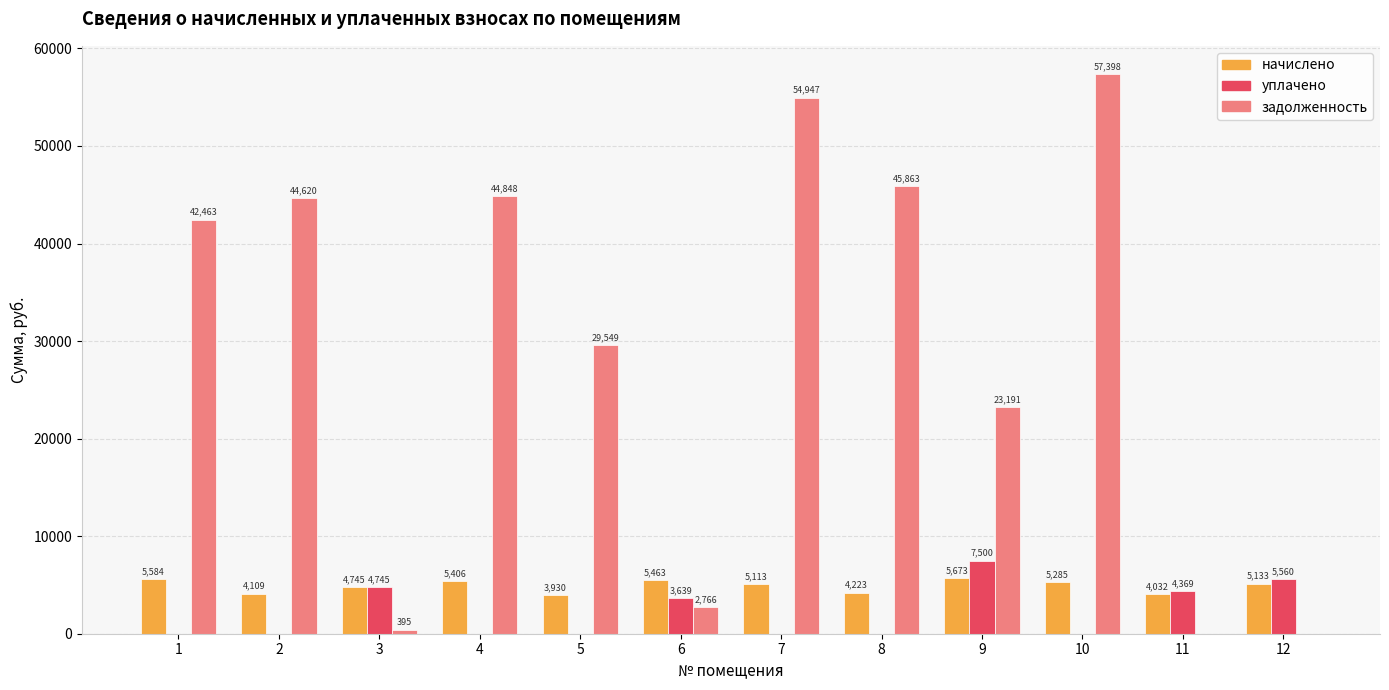

Are the bars grouped side by side (vs. stacked)?

Yes